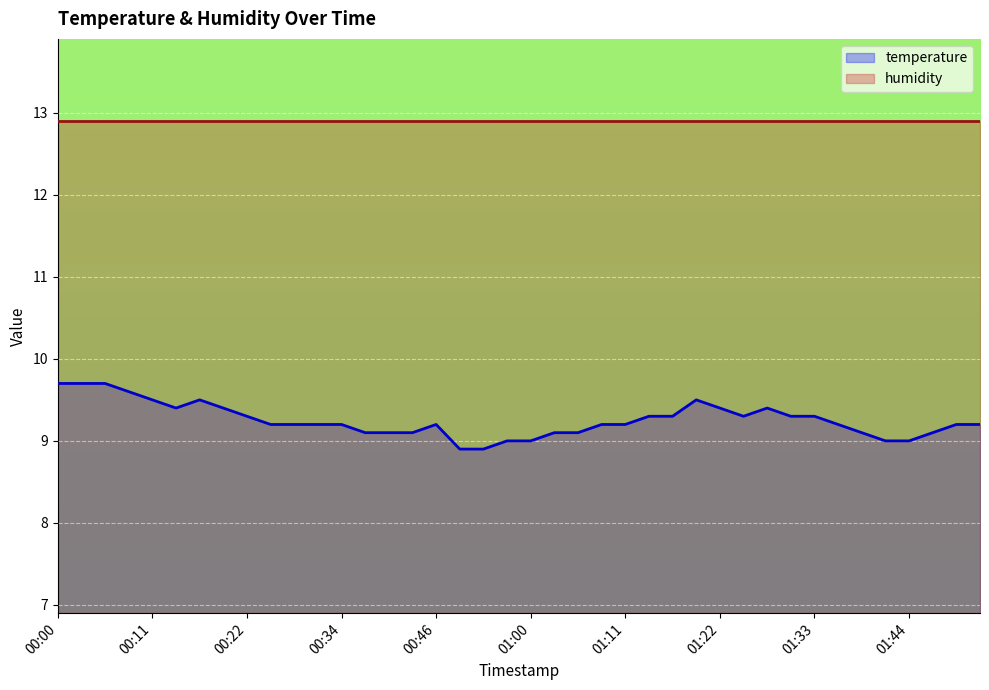

Where is the first local maximum?

00:17